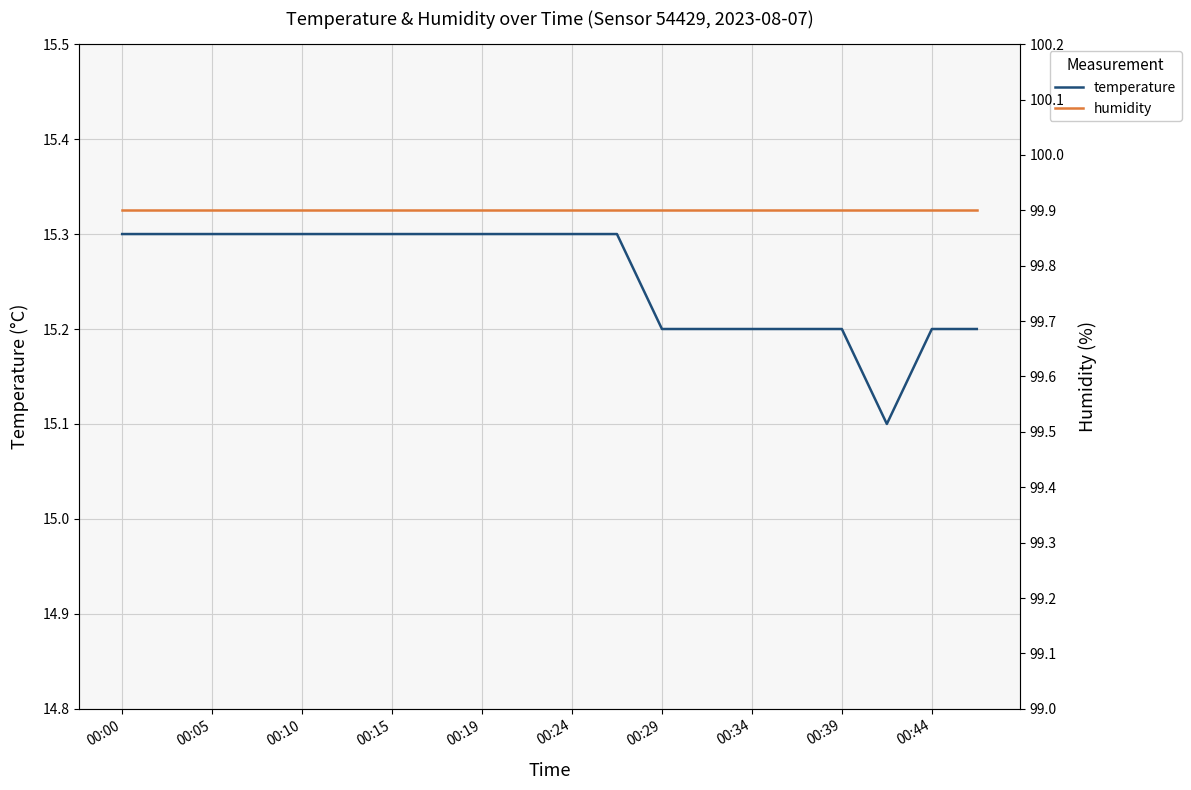

Where is humidity nearest to the value 99?

00:00